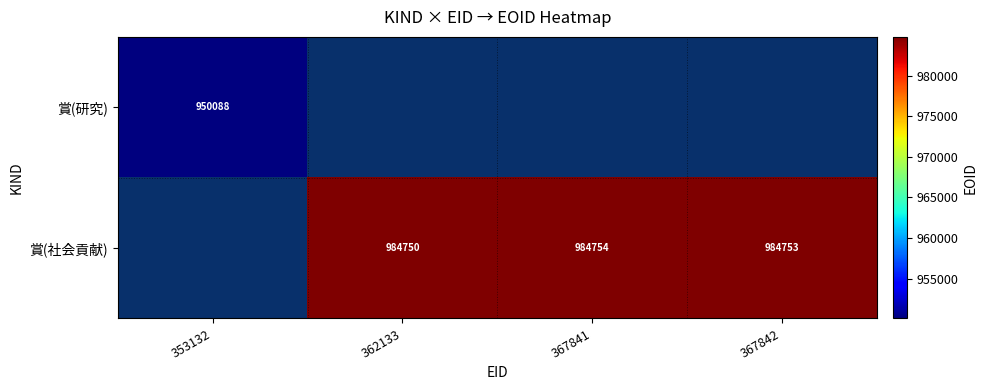

The 賞(社会貢献) series shows 366870 at 367841. True or false?

False